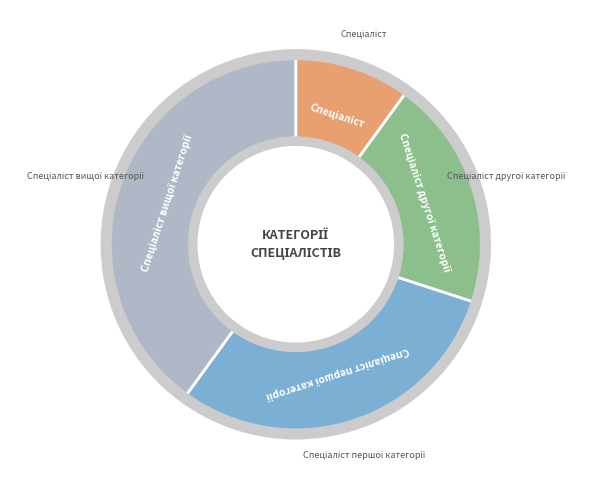

Is there any slice that represents more than half of the pie?

No